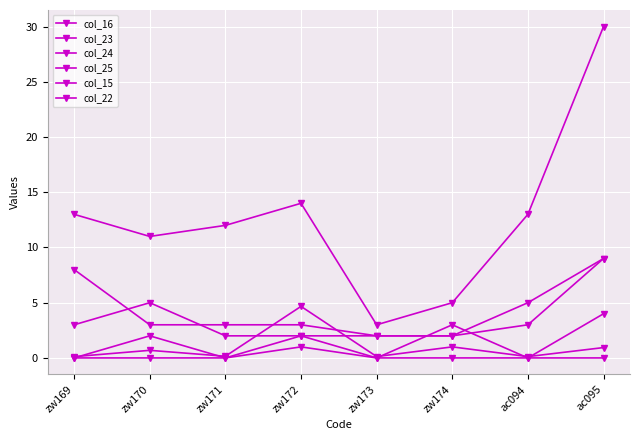

What is the total value across all series at zw174?

13.0